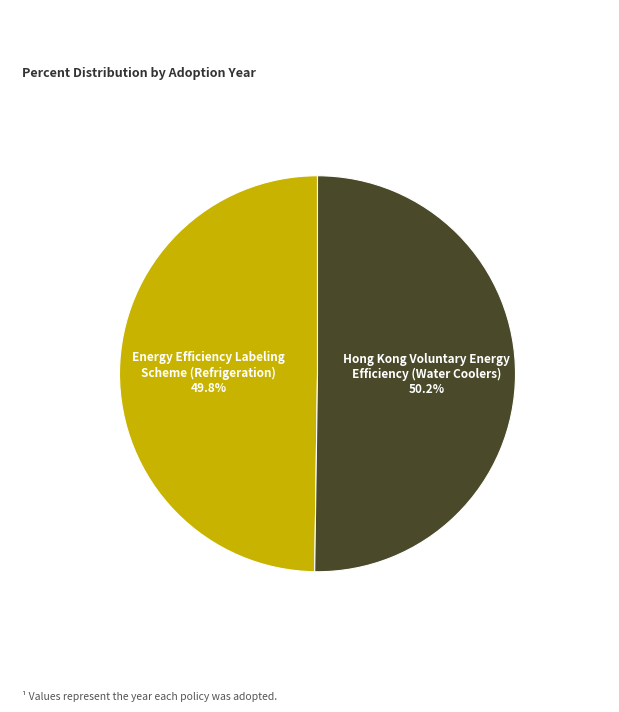

Does any single category account for the majority?

Yes